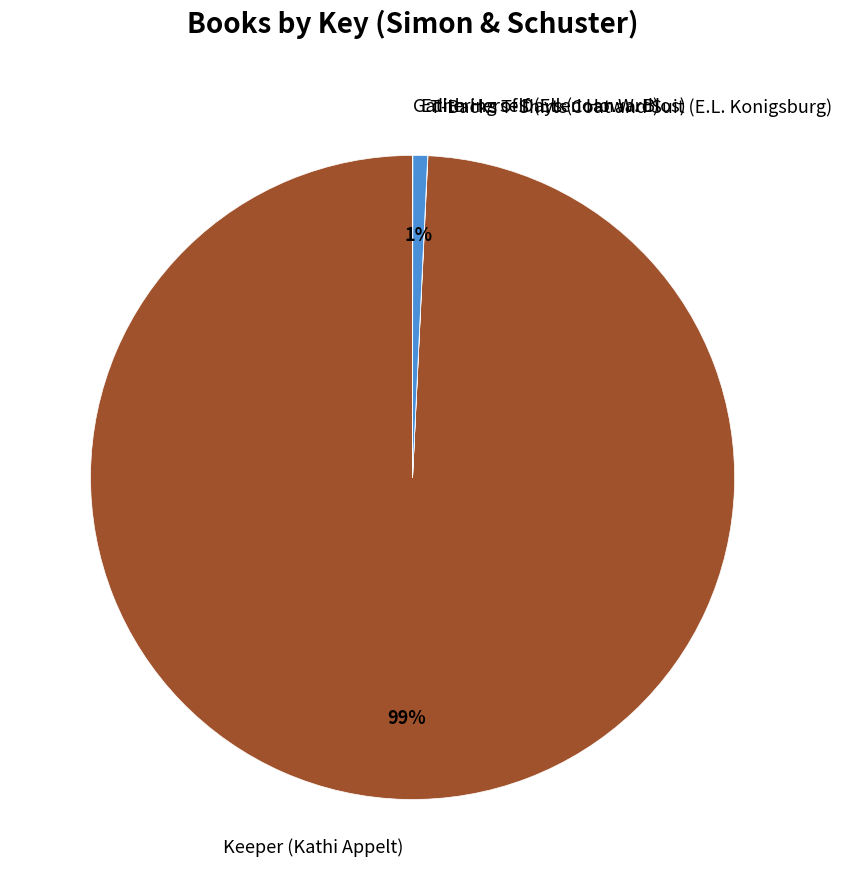

Which category has the biggest portion of the pie?

Keeper (Kathi Appelt)